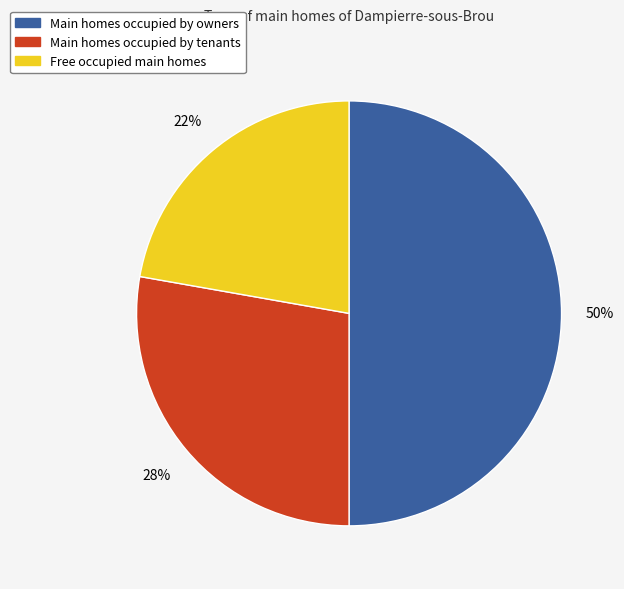

To the nearest percent, what is the difference between the largest and smallest slice percentages?

28%